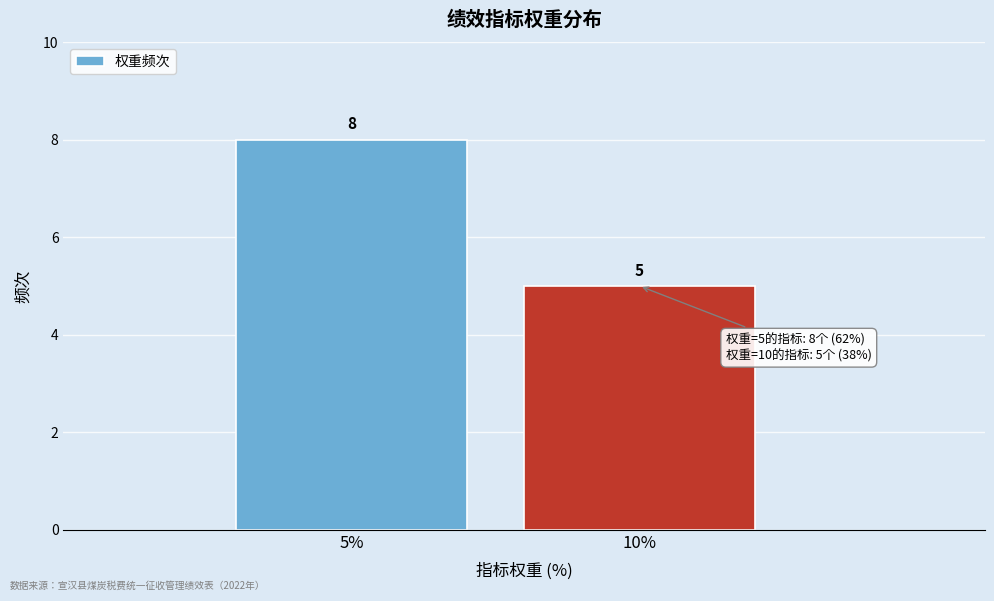

Reading left to right, extract all data points from this chart.

8	5